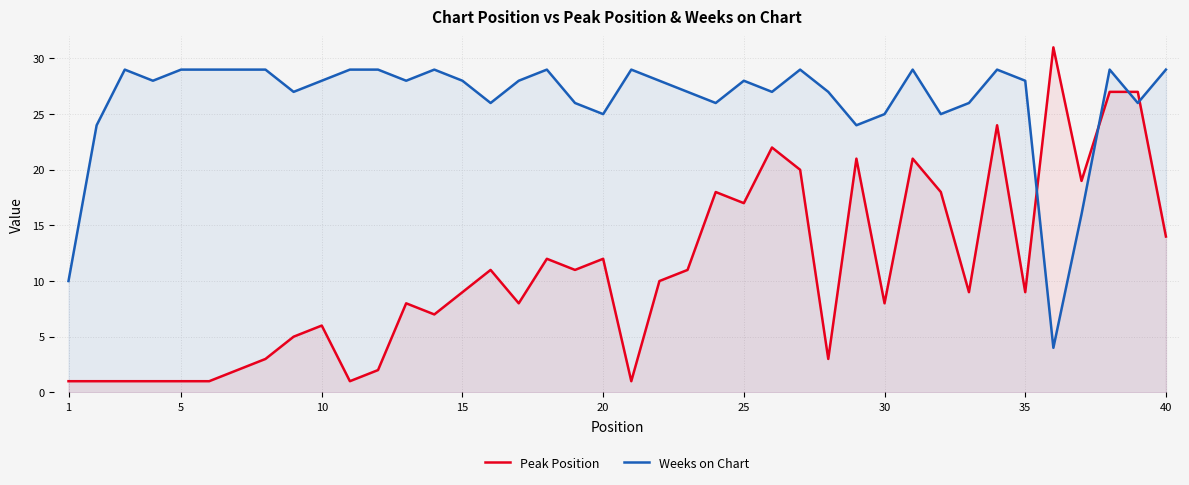

How many intersections are there between Weeks on Chart and Peak Position?

4